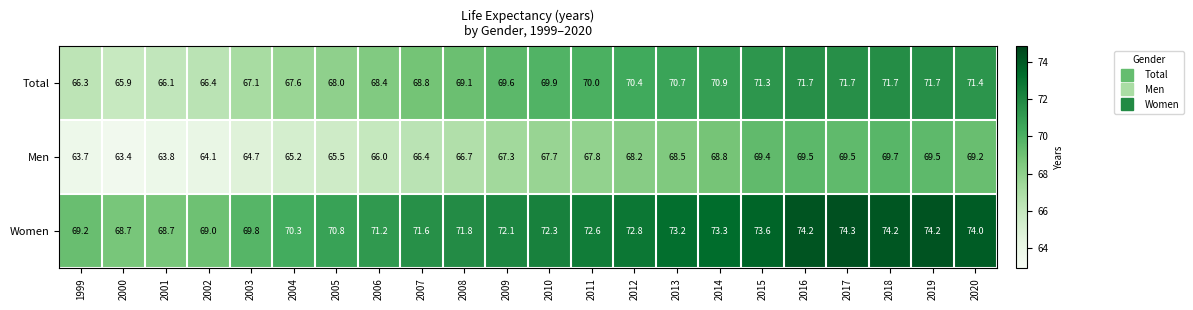

At which category is the sum across all series the highest?

2018